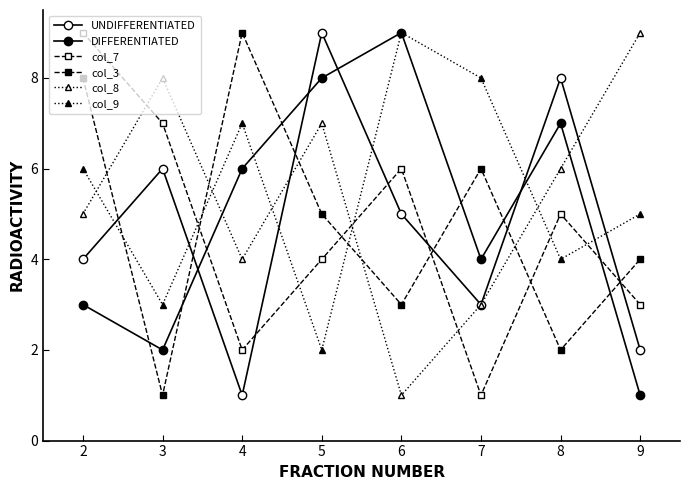

What is the sum of all col_8 values?

43